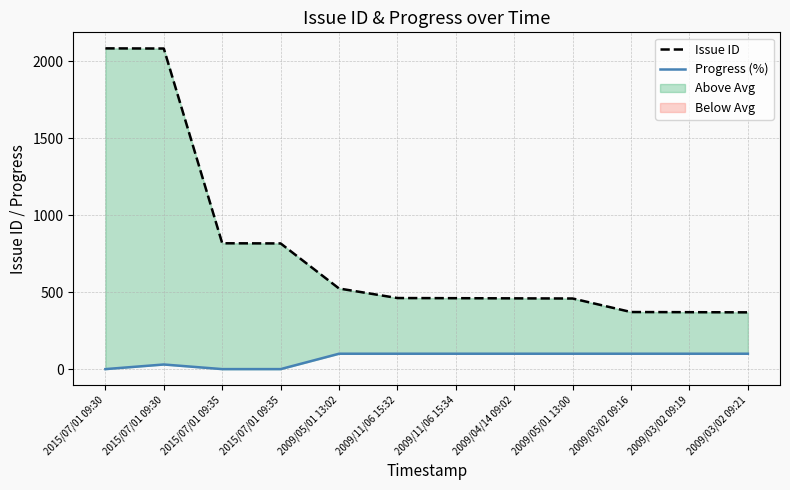

Count the Progress (%) values in the range 30 to 100.

9